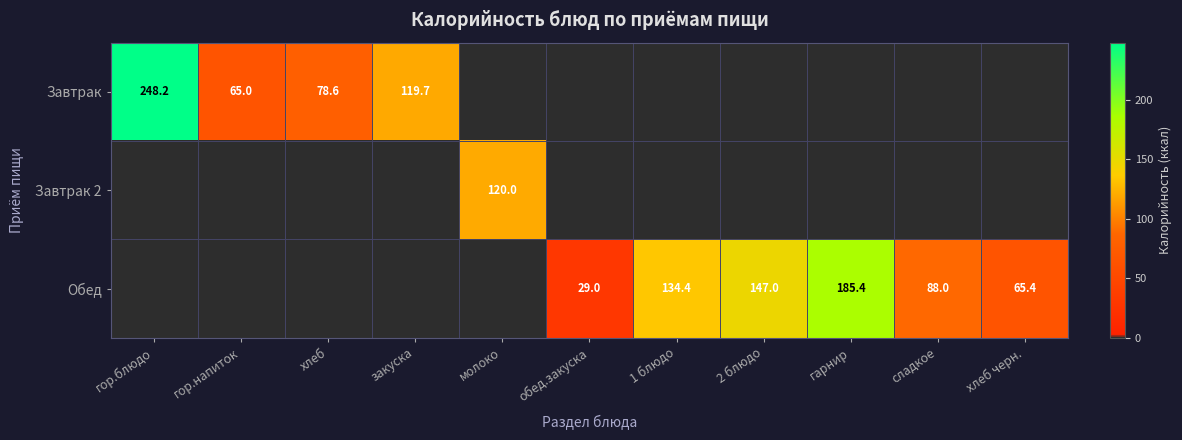

What is the difference between the Обед values at 1 блюдо and гарнир?

51.0